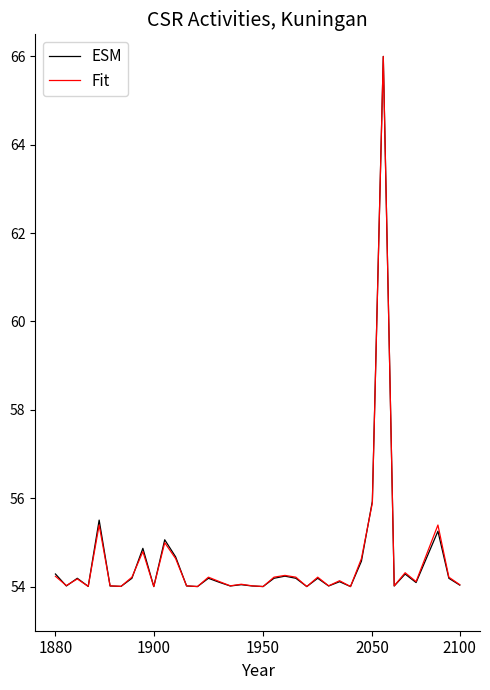

What is the maximum value shown in the chart?

66.0